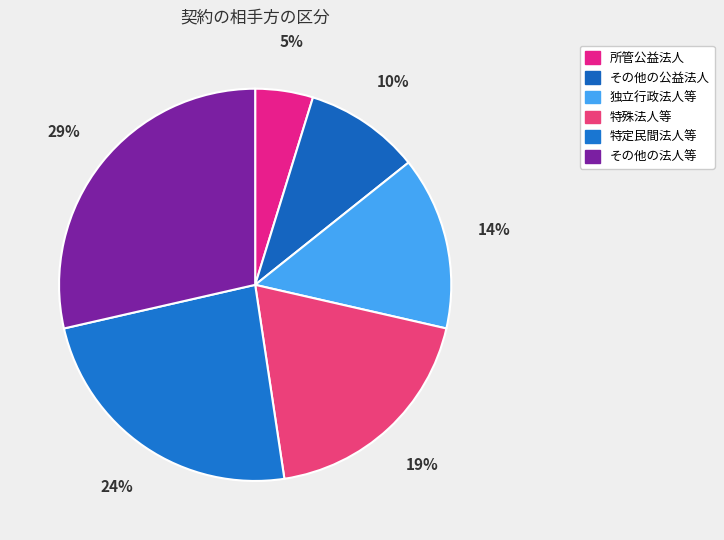

How many slices are in this pie chart?

6